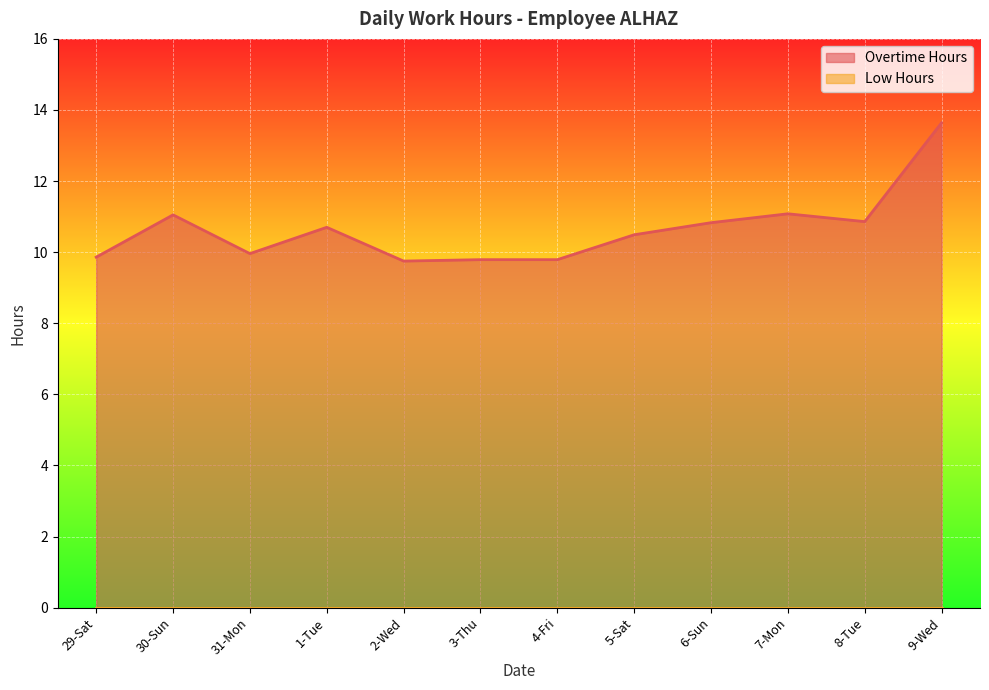

The value at 2-Wed is 14.0. True or false?

False